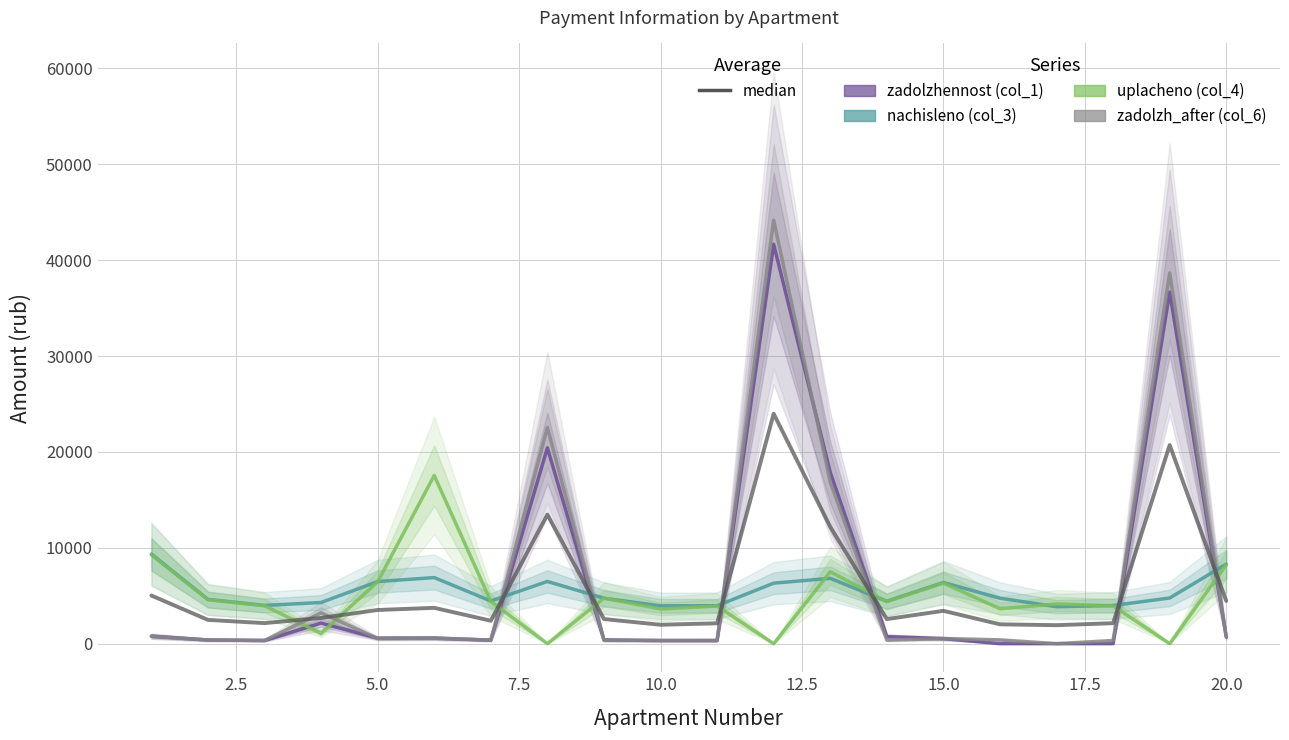

List the series in order of their overall mean, highest first.

zadolzh_after (col_6), zadolzhennost (col_1), median, nachisleno (col_3), uplacheno (col_4)